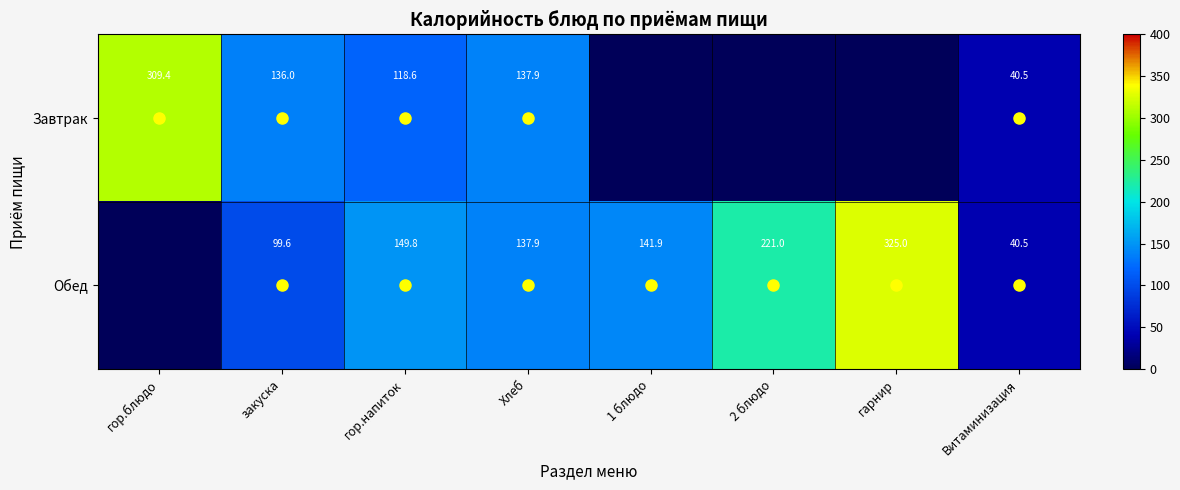

What is the difference between the Обед values at Витаминизация and гор.напиток?

109.3